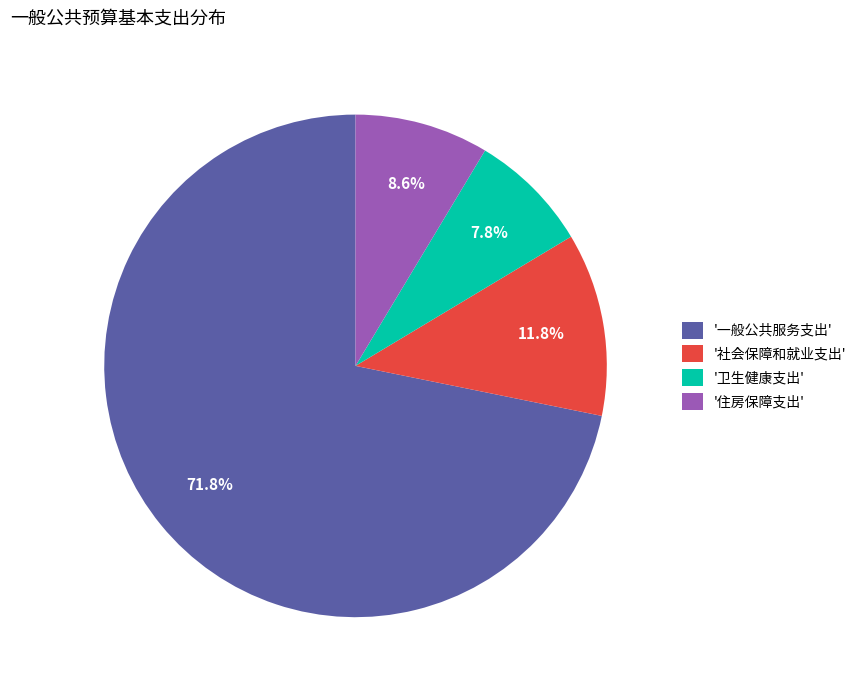

Between '社会保障和就业支出' and '一般公共服务支出', which is larger?

'一般公共服务支出'